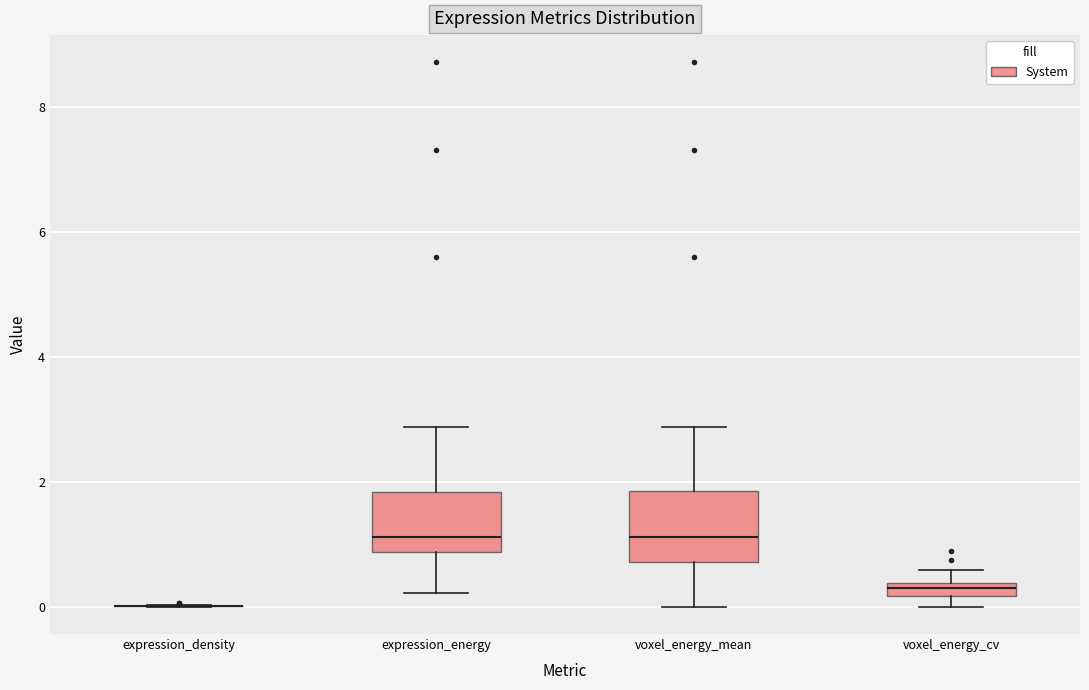

Where is the lower edge of the box for voxel_energy_mean on the y-axis? The values are not printed on the chart, so give them approximately, as read against the axis.

0.8